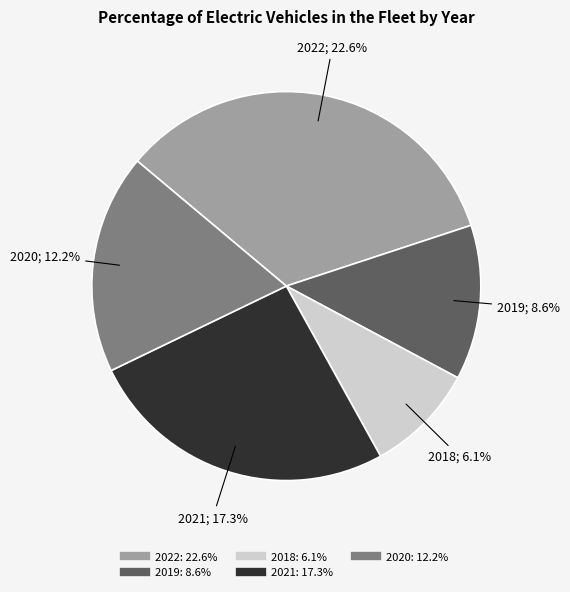

What is the change in value from 2018 to 2020?

+6.1